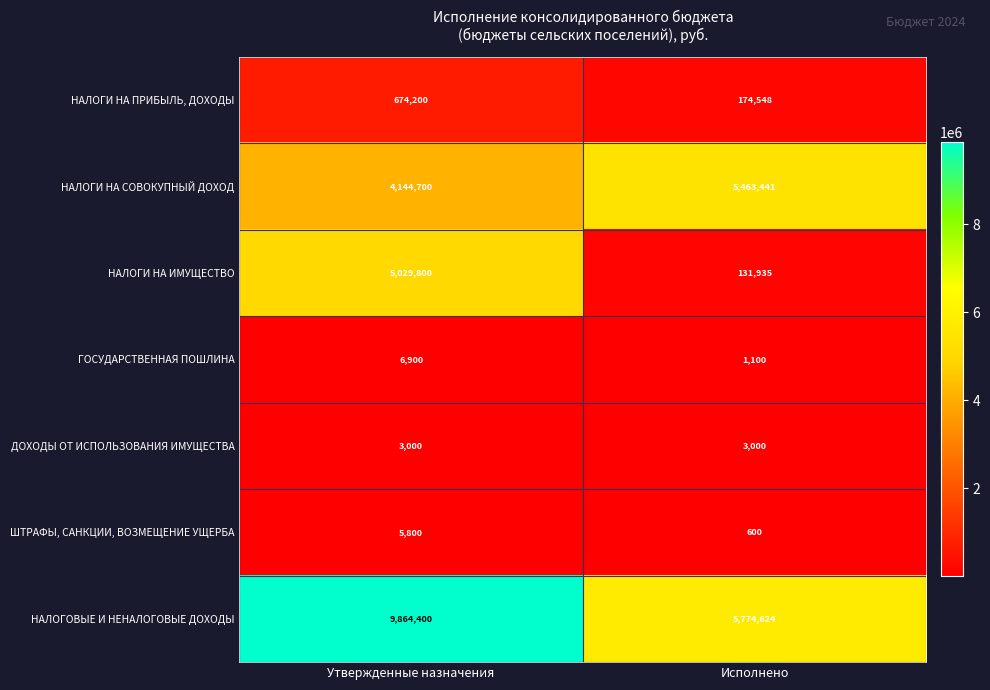

Which category has the highest value across all series?

Утвержденные назначения